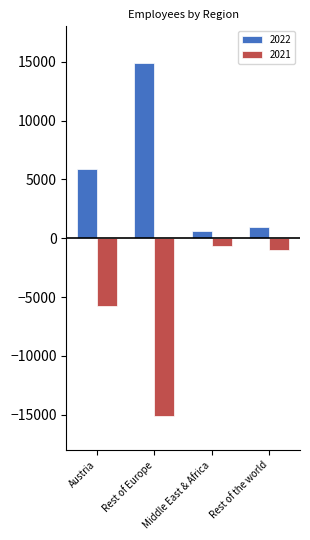

Which series has the largest total across all categories?

2022